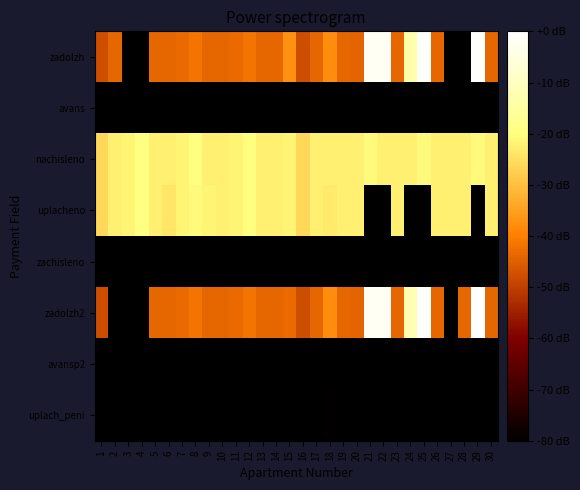

What is the spread (max minus min) of values at 18?

129.2